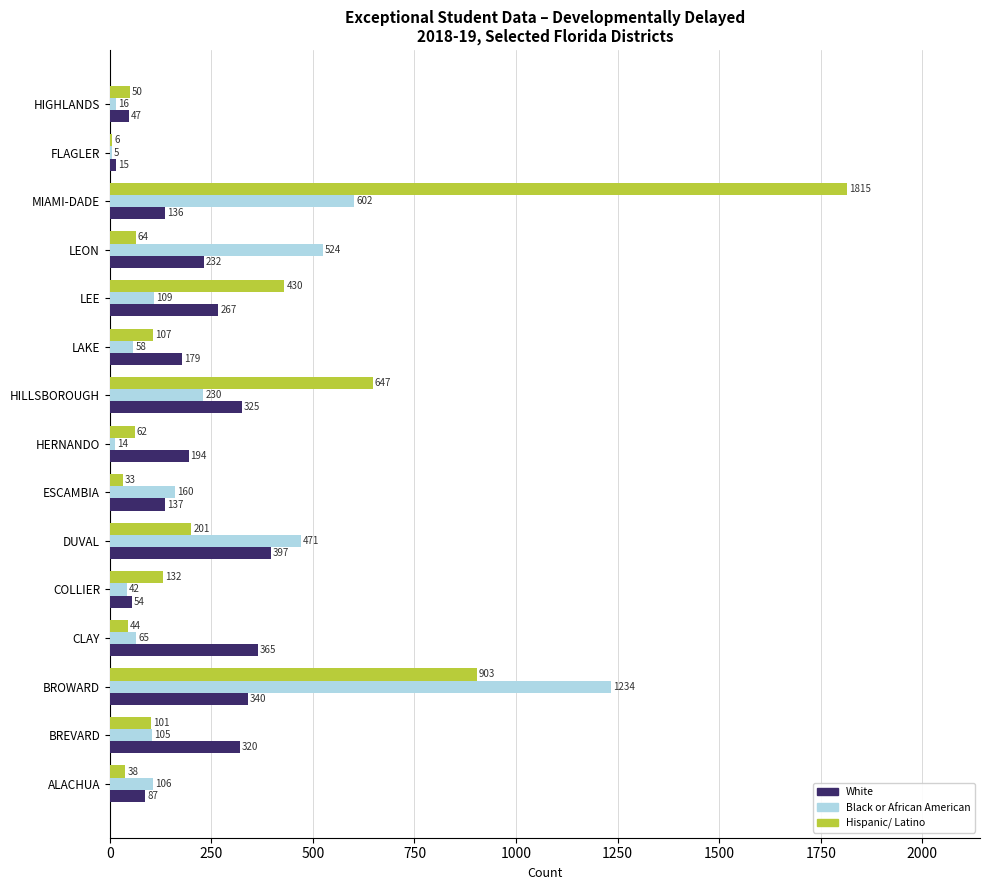

True or false: Hispanic/ Latino has a value of 574 at LEE.

False